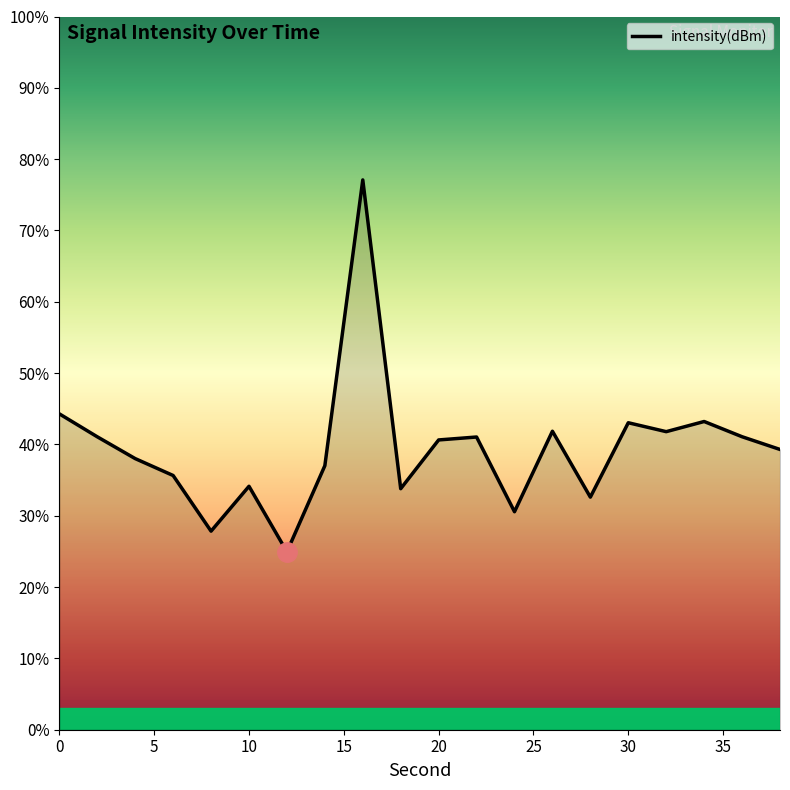

How many distinct data groups are displayed?

1